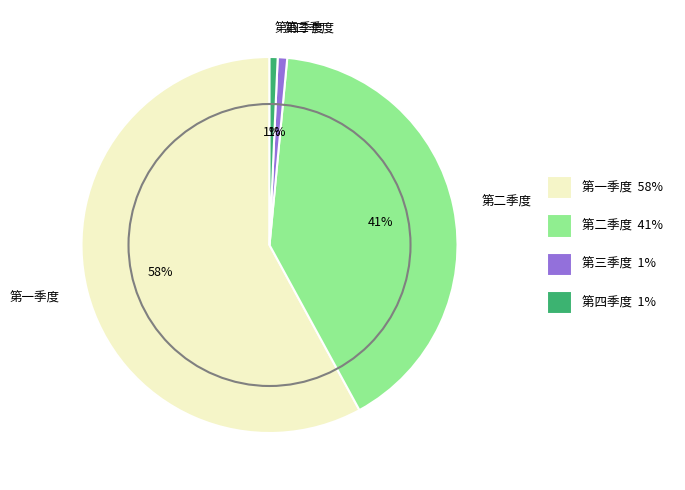

Do 第一季度 and 第三季度 together represent more than half of the pie?

Yes